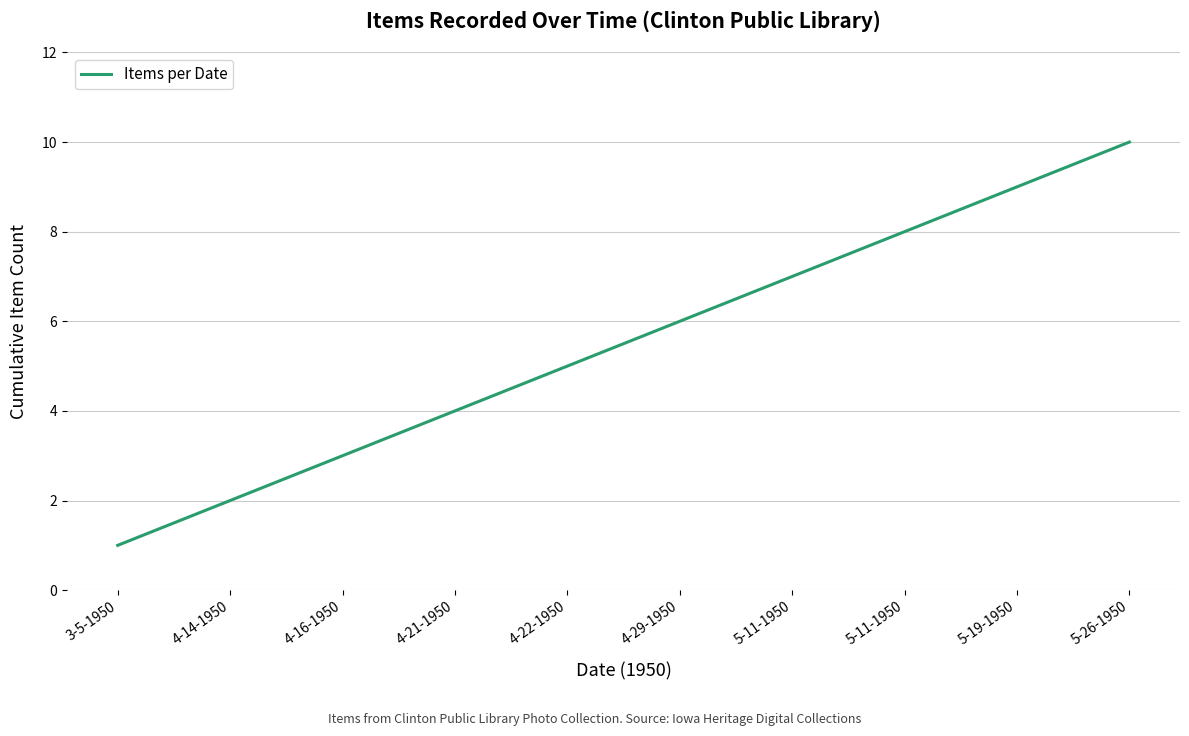

Rank the categories by value from lowest to highest.

3-5-1950, 4-14-1950, 4-16-1950, 4-21-1950, 4-22-1950, 4-29-1950, 5-11-1950, 5-11-1950, 5-19-1950, 5-26-1950